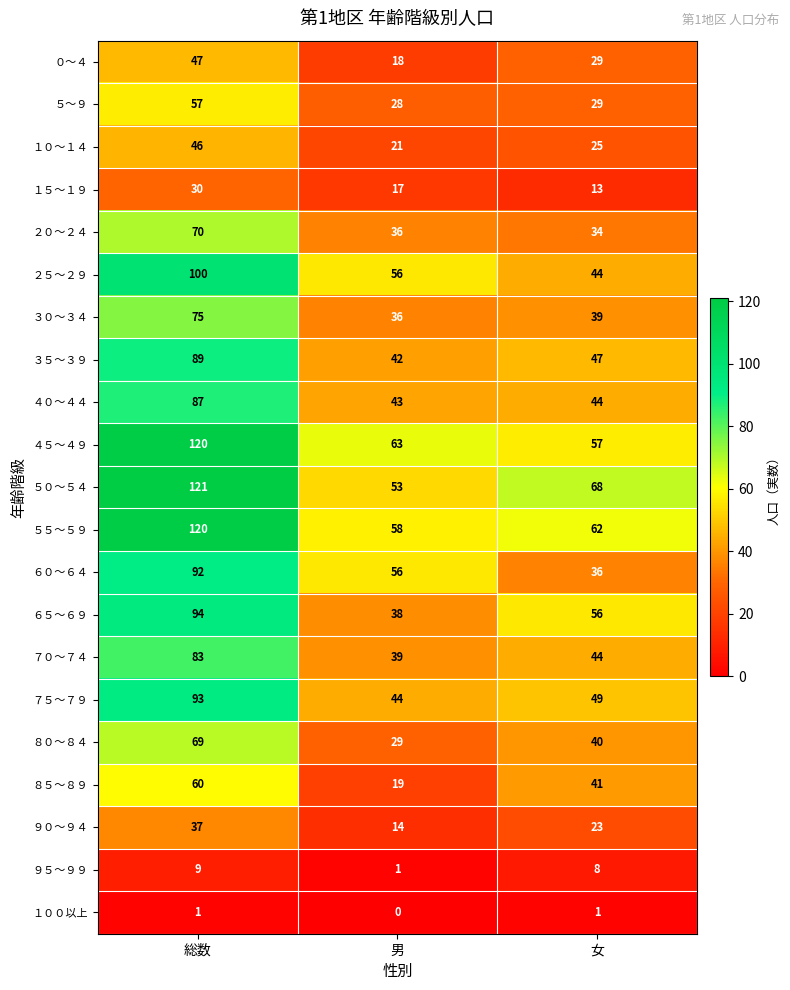

Which series changed the most between 男 and 女?

８５～８９